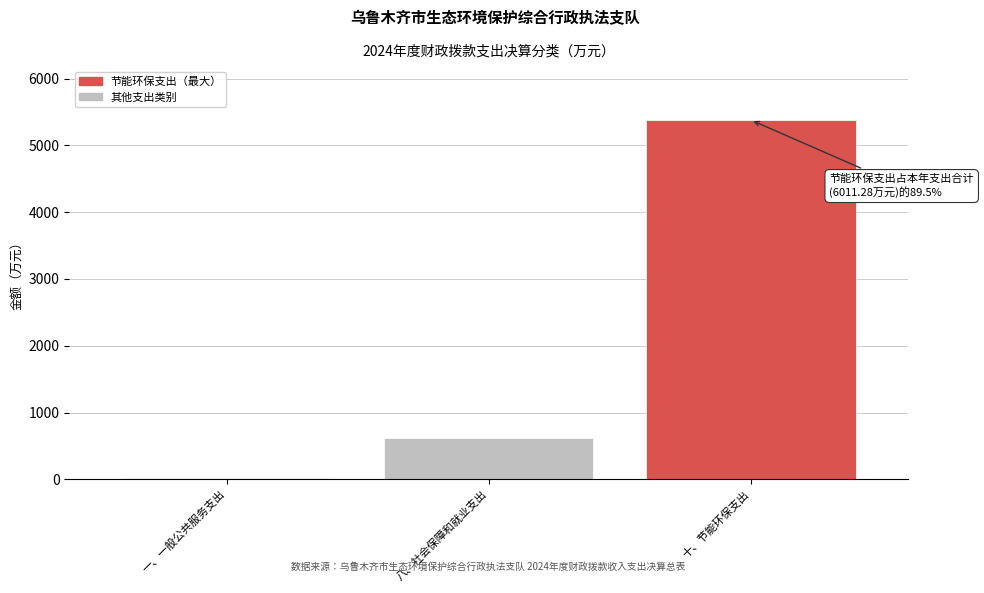

Reading left to right, what are all the values shown in this chart?

一、一般公共服务支出=16.1	八、社会保障和就业支出=614.0	十、节能环保支出=5381.2